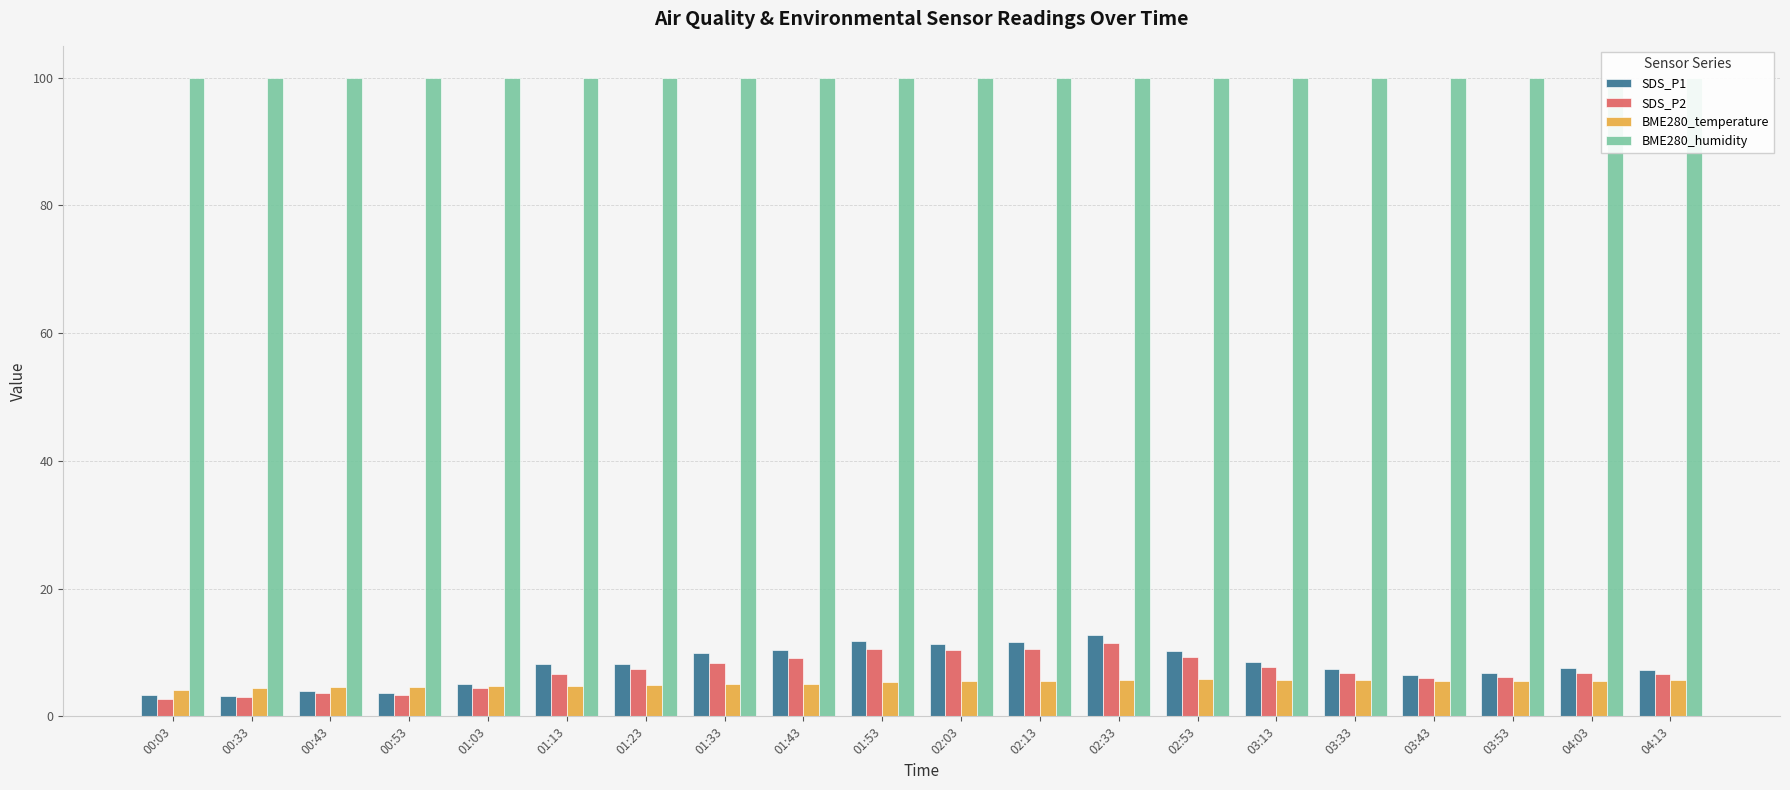

Reading left to right, extract all data points from this chart.

SDS_P1: 00:03=3.3	00:33=3.2	00:43=4.0	00:53=3.7	01:03=5.0	01:13=8.2	01:23=8.2	01:33=9.9	01:43=10.4	01:53=11.7	02:03=11.4	02:13=11.7	02:33=12.7	02:53=10.2	03:13=8.5	03:33=7.4	03:43=6.5	03:53=6.8	04:03=7.5	04:13=7.3
SDS_P2: 00:03=2.7	00:33=3.0	00:43=3.7	00:53=3.4	01:03=4.5	01:13=6.7	01:23=7.4	01:33=8.4	01:43=9.1	01:53=10.5	02:03=10.4	02:13=10.6	02:33=11.5	02:53=9.3	03:13=7.7	03:33=6.8	03:43=6.0	03:53=6.2	04:03=6.8	04:13=6.6
BME280_temperature: 00:03=4.2	00:33=4.5	00:43=4.6	00:53=4.7	01:03=4.7	01:13=4.8	01:23=4.9	01:33=5.0	01:43=5.1	01:53=5.4	02:03=5.5	02:13=5.6	02:33=5.7	02:53=5.8	03:13=5.8	03:33=5.7	03:43=5.6	03:53=5.5	04:03=5.6	04:13=5.7
BME280_humidity: 00:03=100.0	00:33=100.0	00:43=100.0	00:53=100.0	01:03=100.0	01:13=100.0	01:23=100.0	01:33=100.0	01:43=100.0	01:53=100.0	02:03=100.0	02:13=100.0	02:33=100.0	02:53=100.0	03:13=100.0	03:33=100.0	03:43=100.0	03:53=100.0	04:03=100.0	04:13=100.0